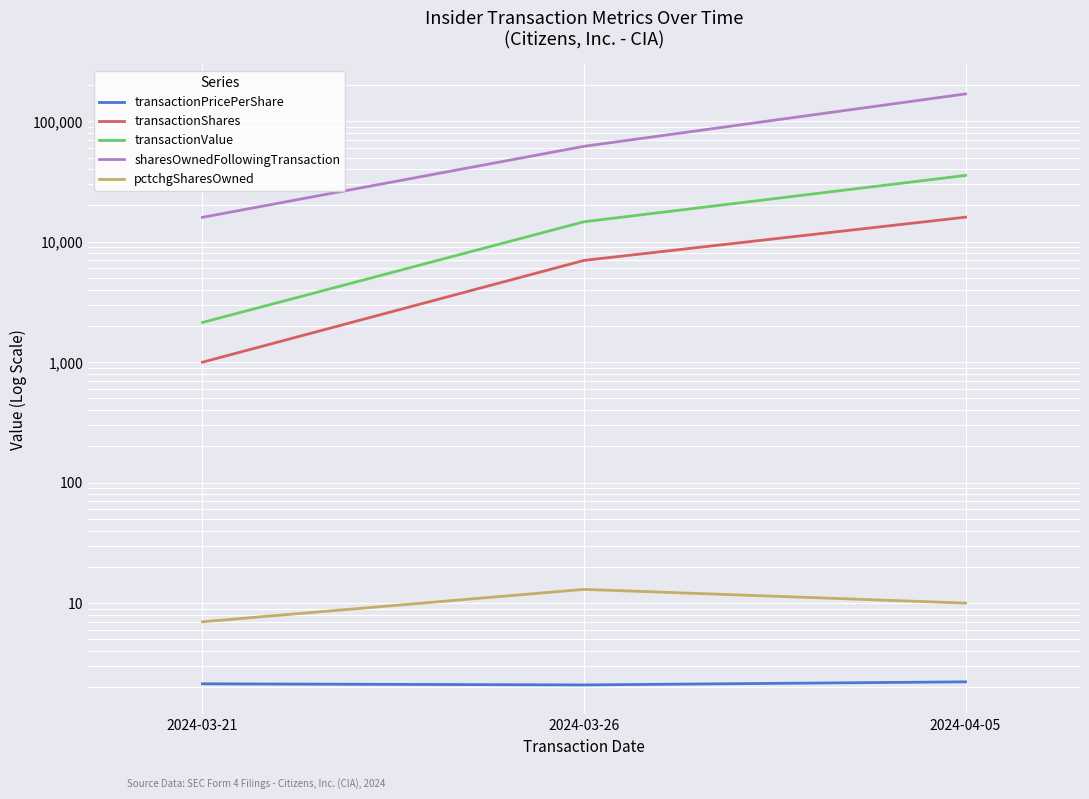

The transactionValue series shows 6398.9 at 2024-03-26. True or false?

False